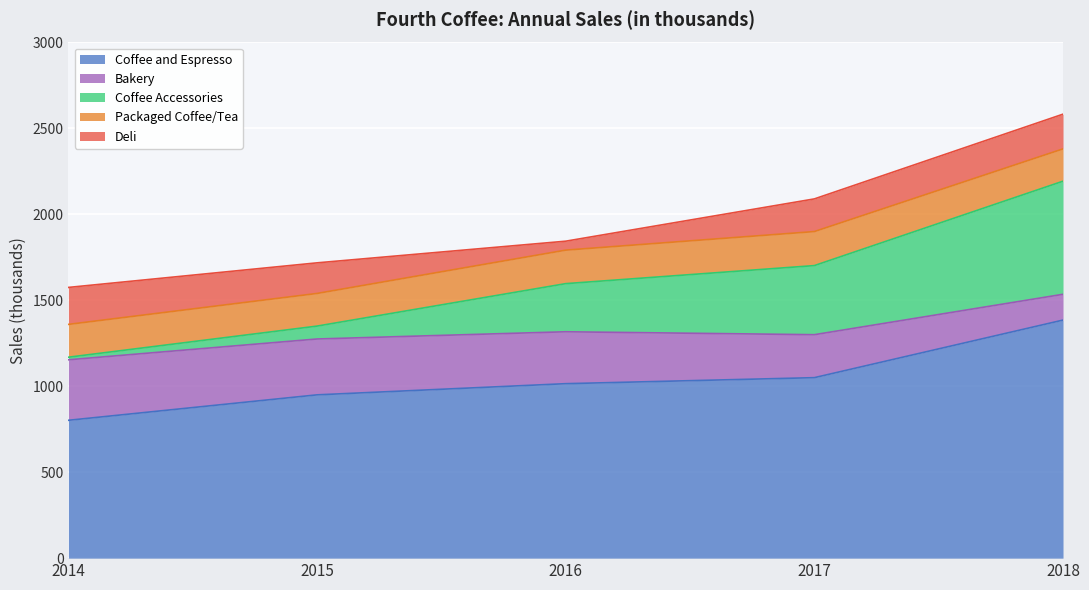

At which category is the sum across all series the highest?

2018